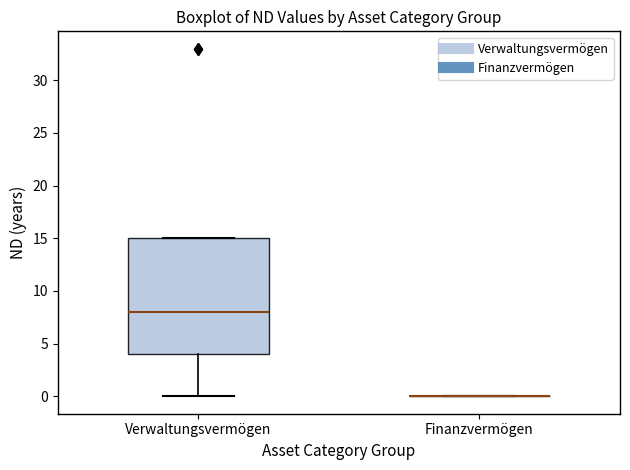

Reading left to right, transcribe this box plot: for each box, give where its median line is, the range the box spans, and where its two whiskers end, as read against the y-axis. The values are not printed on the chart, so give them approximately, as read against the axis.

Verwaltungsvermögen: median 8, box 4 to 15, whiskers 0 to 15
Finanzvermögen: box collapsed to a line at 0, whiskers 0 to 0